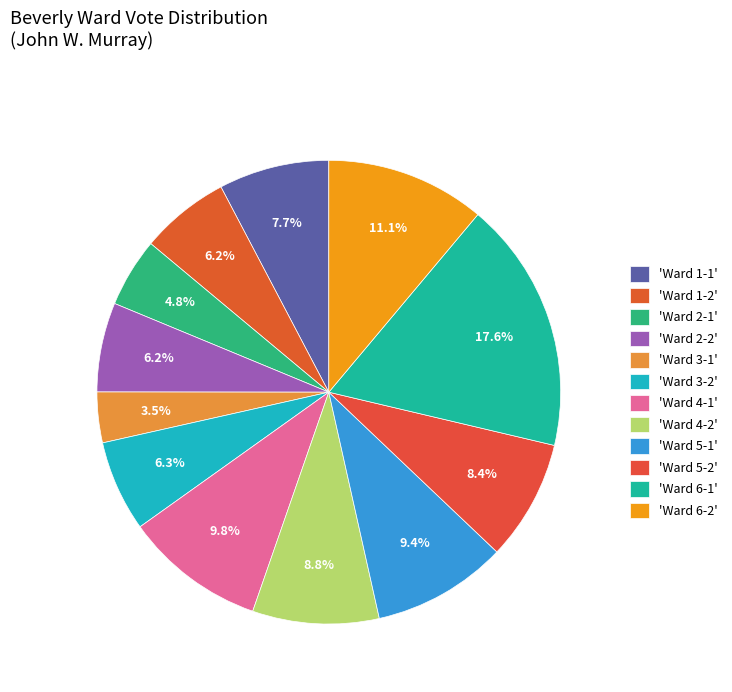

Which category has the smallest portion of the pie?

'Ward 3-1'